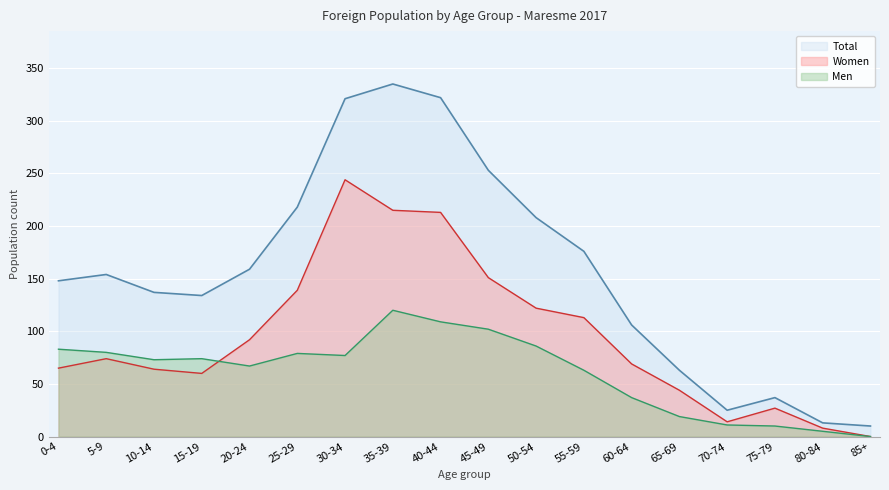

List the series in order of their overall mean, highest first.

Total, Women, Men